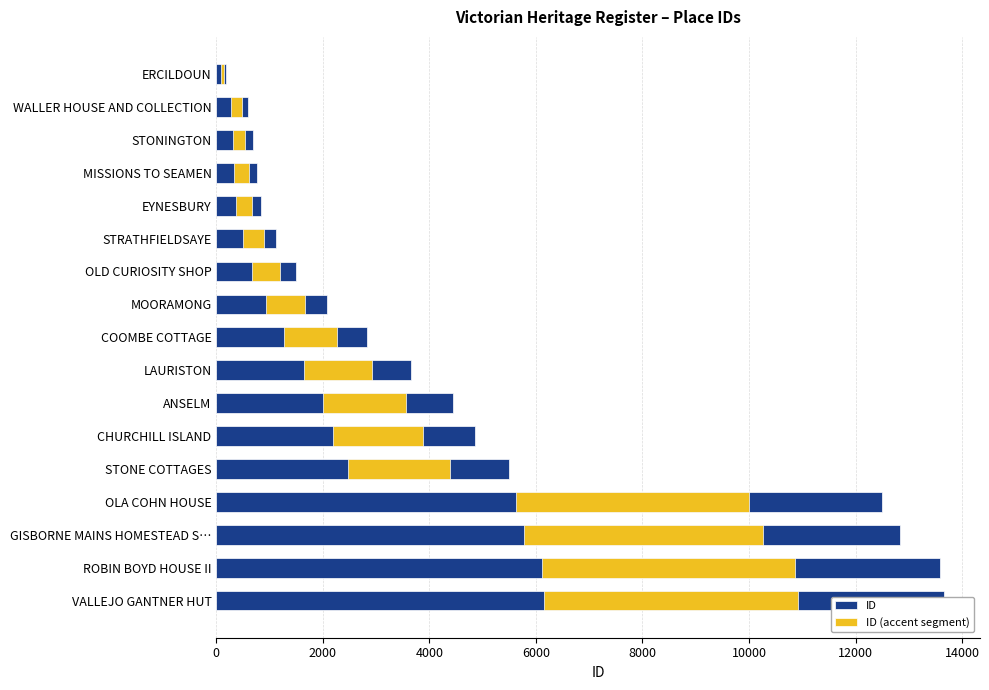

At how many categories does at least one series exceed 10969?

4